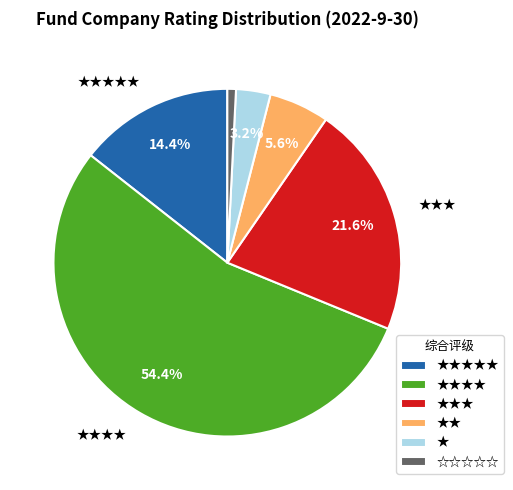

Is there any slice that represents more than half of the pie?

Yes